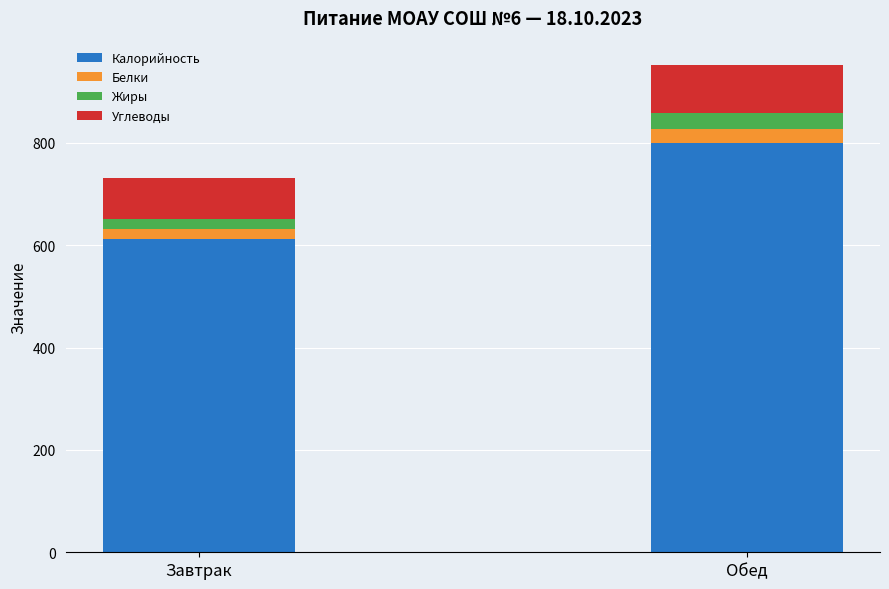

At which category is the sum across all series the highest?

Обед